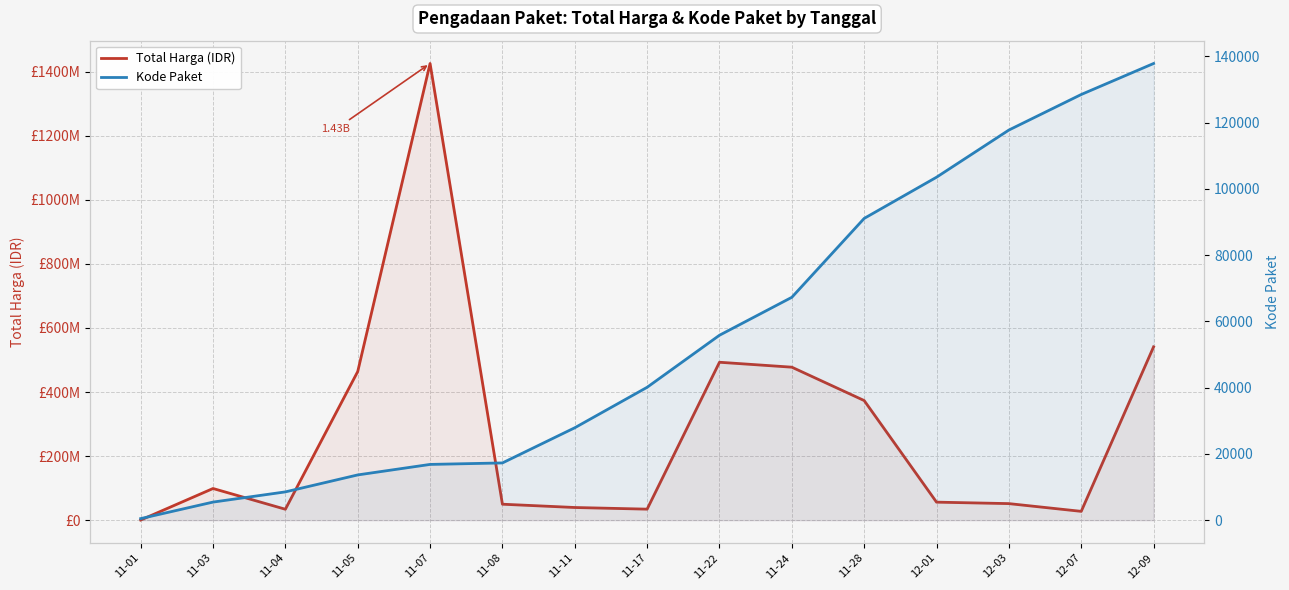

How many interior local valleys does the Total Harga (IDR) series have?

3